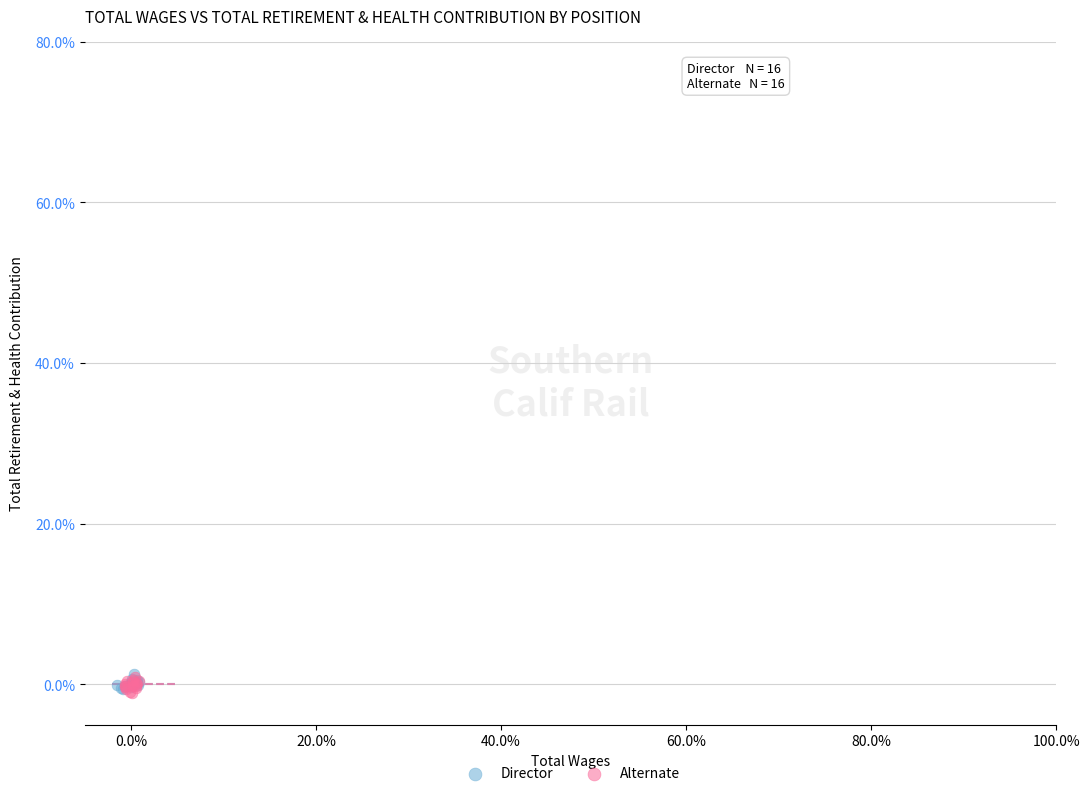

What are all the series names shown in the legend?

Director, Alternate